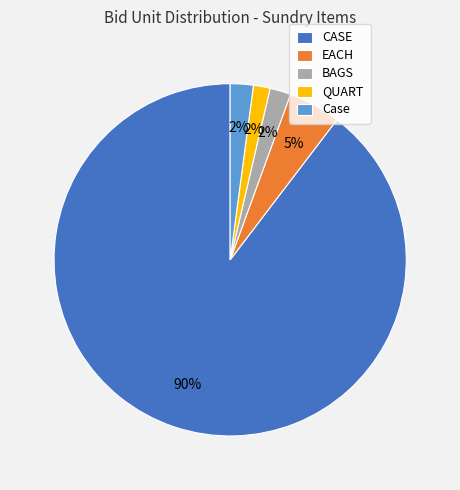

How many segments does this pie chart have?

5